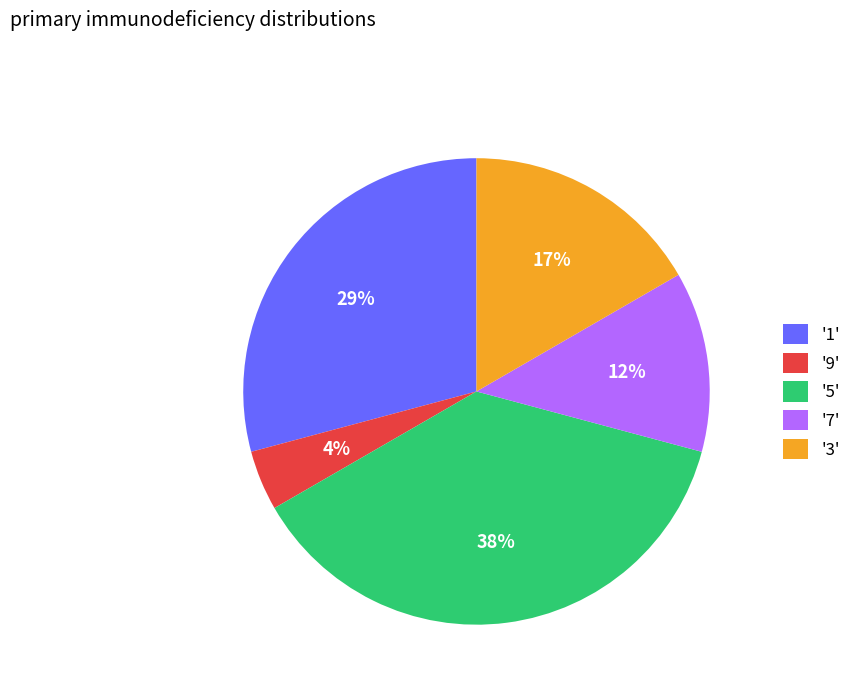

Between '7' and '1', which is larger?

'1'